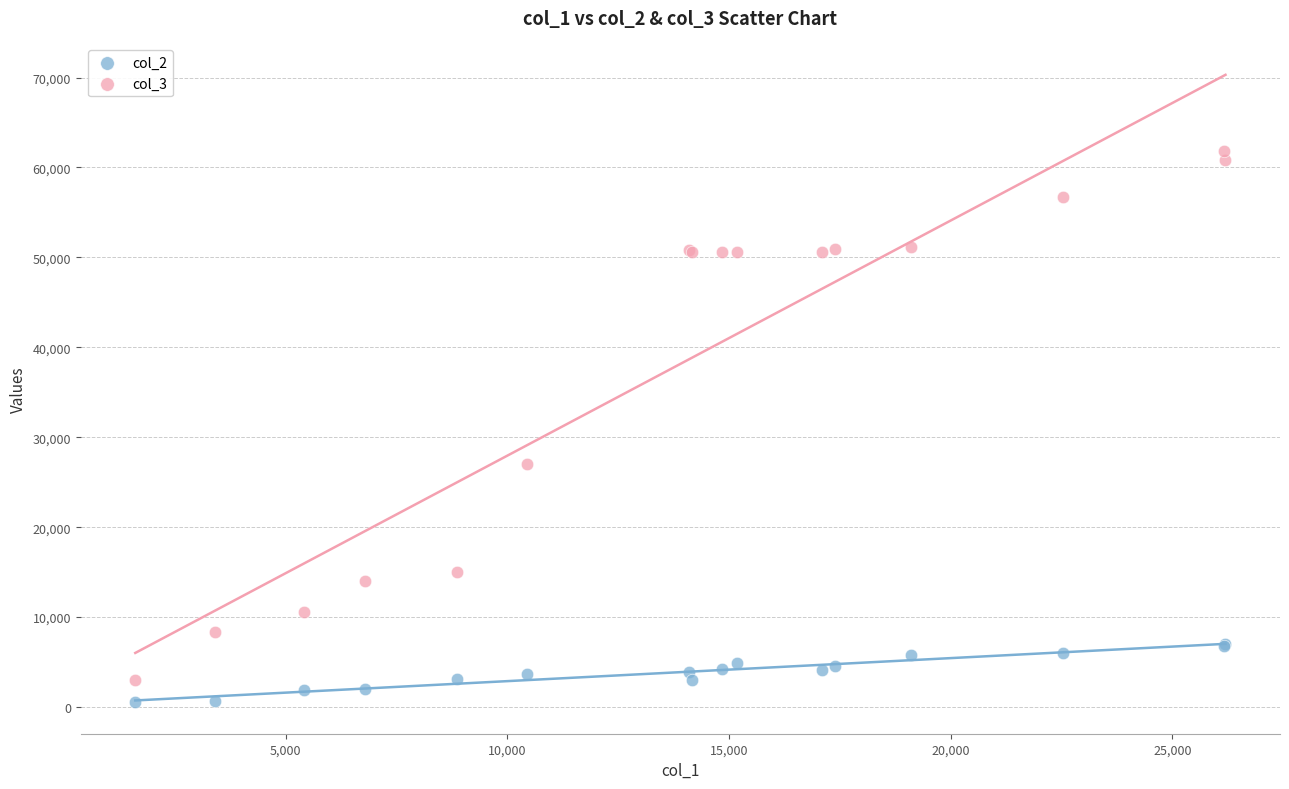

What is the X range (max minus min) for the scatter plot?

24588